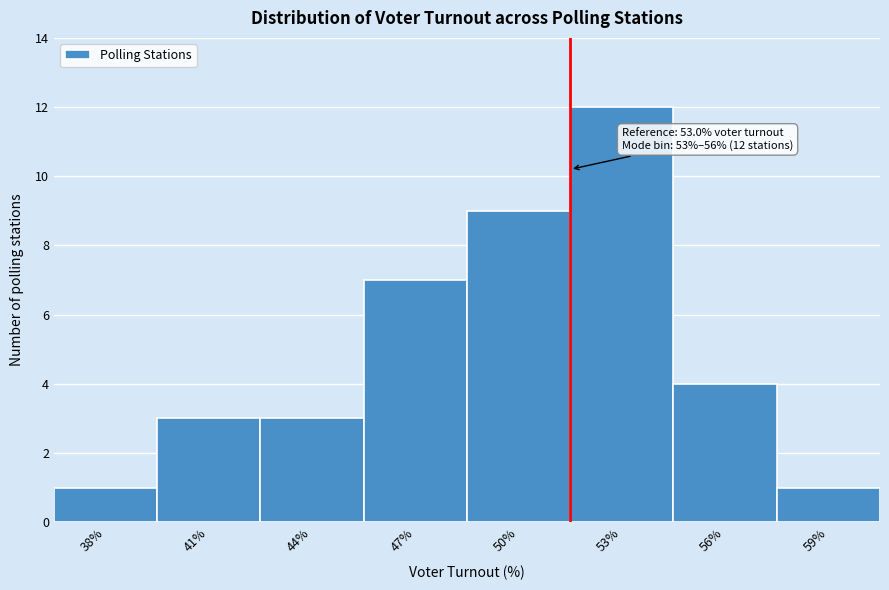

Reading left to right, extract all data points from this chart.

1	3	3	7	9	12	4	1